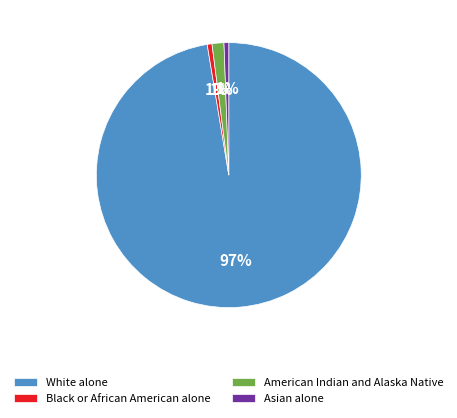

Does White alone represent more than half of the total?

Yes